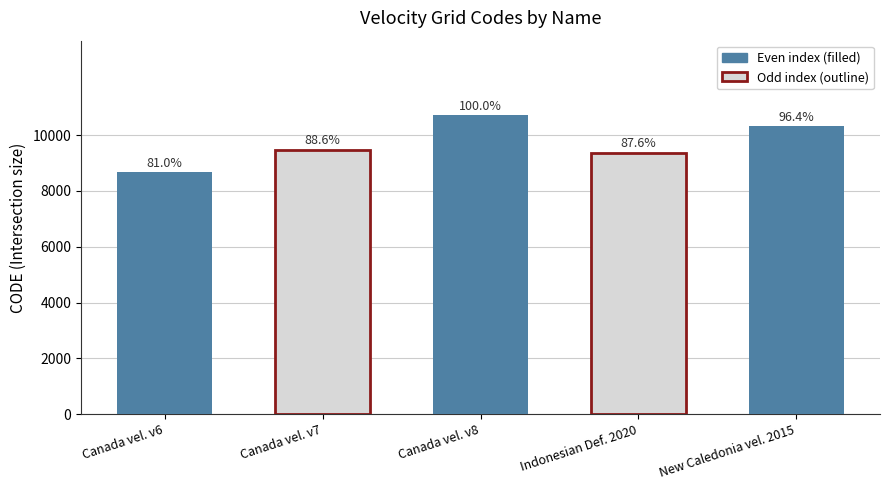

List the labels in order of value, largest first.

Canada vel. v8, New Caledonia vel. 2015, Canada vel. v7, Indonesian Def. 2020, Canada vel. v6